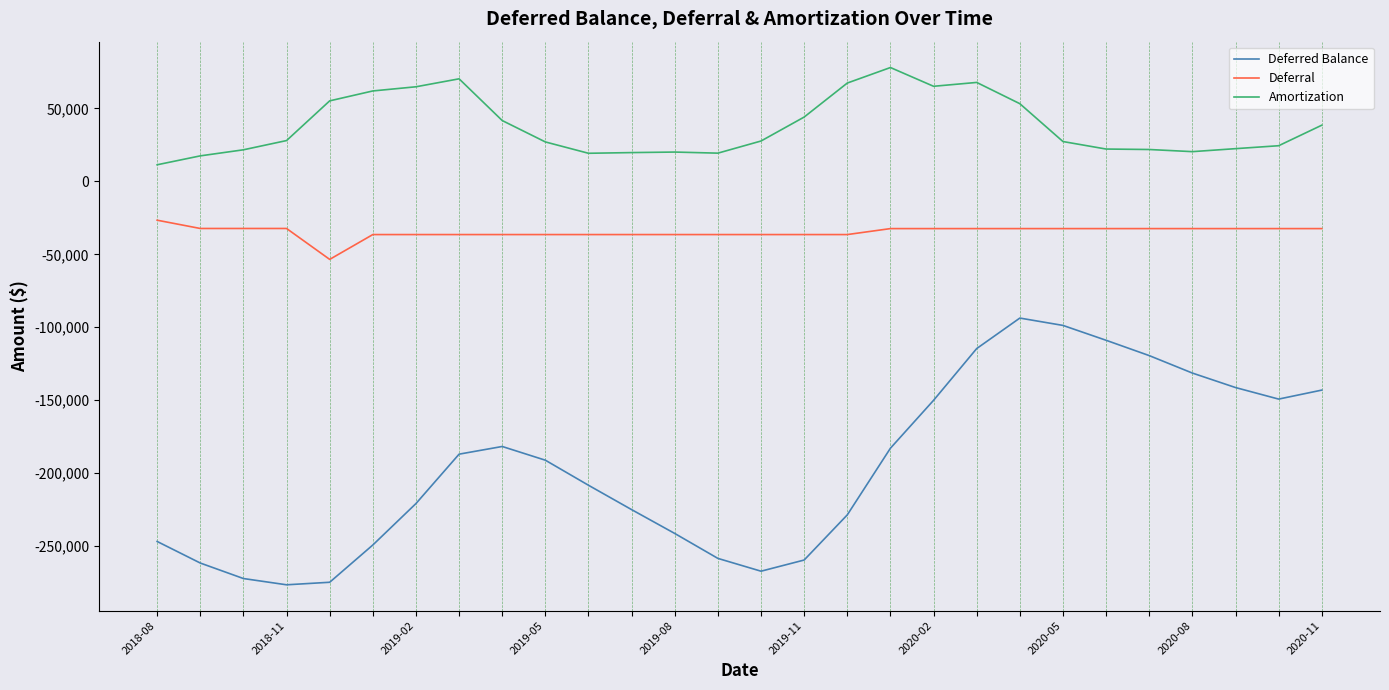

True or false: Deferral and Deferred Balance intersect in this chart.

False